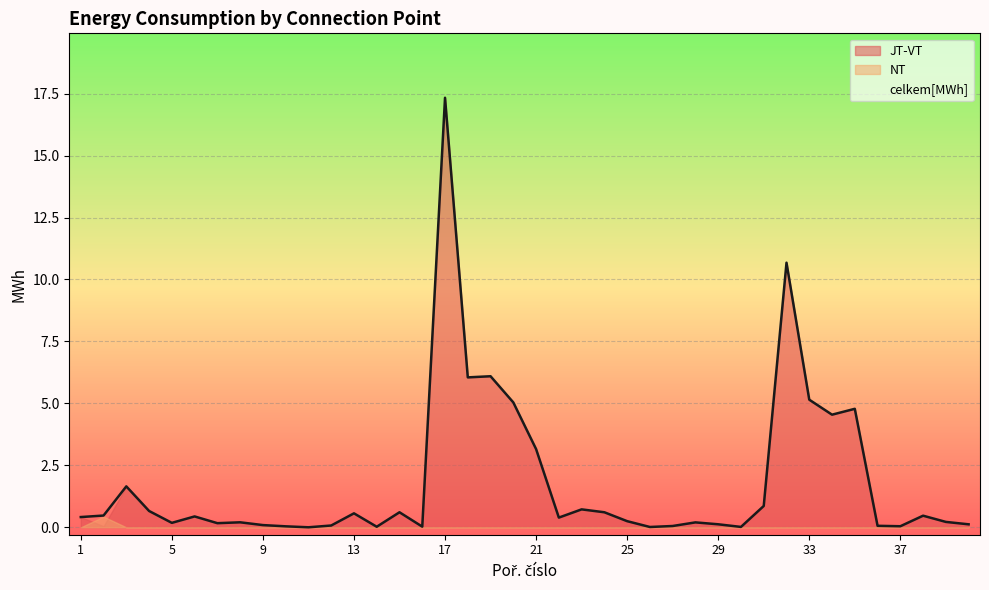

Reading left to right, transcribe all the data shown in this chart.

JT-VT: 0.4	0.0	1.7	0.7	0.2	0.4	0.2	0.2	0.1	0.0	0.0	0.1	0.6	0.0	0.6	0.0	17.3	6.0	6.1	5.0	3.2	0.4	0.7	0.6	0.2	0.0	0.1	0.2	0.1	0.0	0.9	10.7	5.1	4.5	4.8	0.1	0.0	0.5	0.2	0.1
NT: 0.0	0.4	0.0	0.0	0.0	0.0	0.0	0.0	0.0	0.0	0.0	0.0	0.0	0.0	0.0	0.0	0.0	0.0	0.0	0.0	0.0	0.0	0.0	0.0	0.0	0.0	0.0	0.0	0.0	0.0	0.0	0.0	0.0	0.0	0.0	0.0	0.0	0.0	0.0	0.0
celkem[MWh]: 0.4	0.5	1.7	0.7	0.2	0.4	0.2	0.2	0.1	0.0	0.0	0.1	0.6	0.0	0.6	0.0	17.3	6.0	6.1	5.0	3.2	0.4	0.7	0.6	0.2	0.0	0.1	0.2	0.1	0.0	0.9	10.7	5.1	4.5	4.8	0.1	0.0	0.5	0.2	0.1